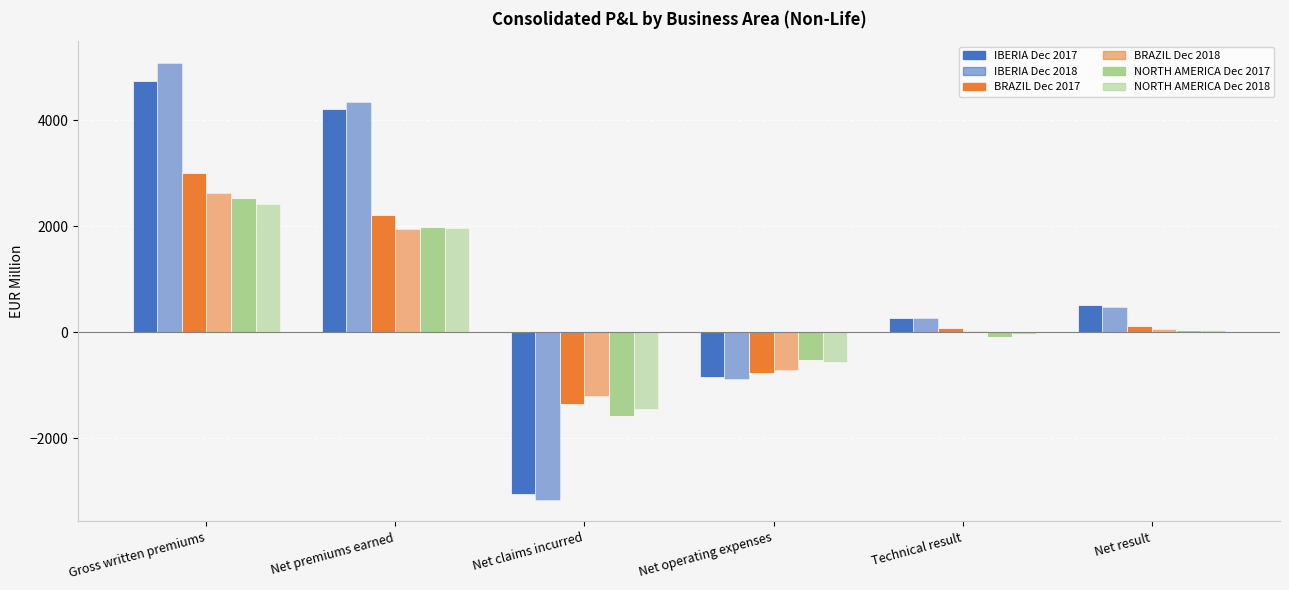

How many values in the BRAZIL Dec 2018 series are below 54?

3